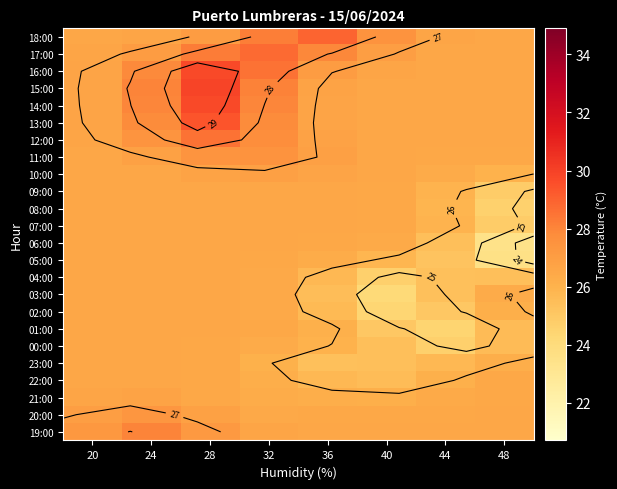

What is the total value across all series at 48?

621.0